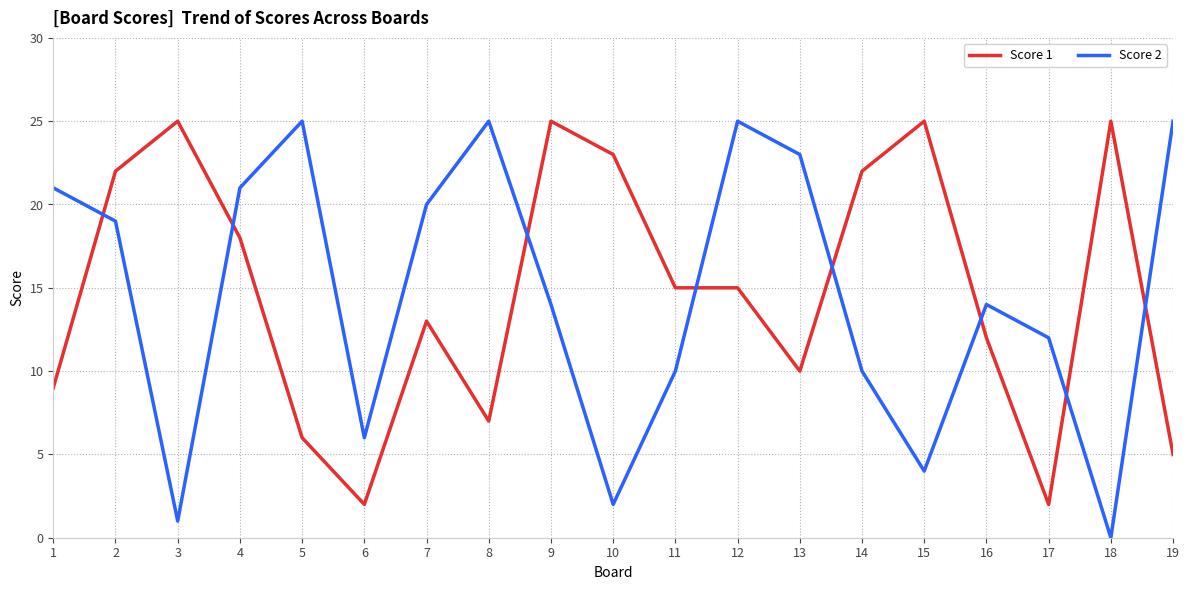

At which category is the sum across all series the highest?

2